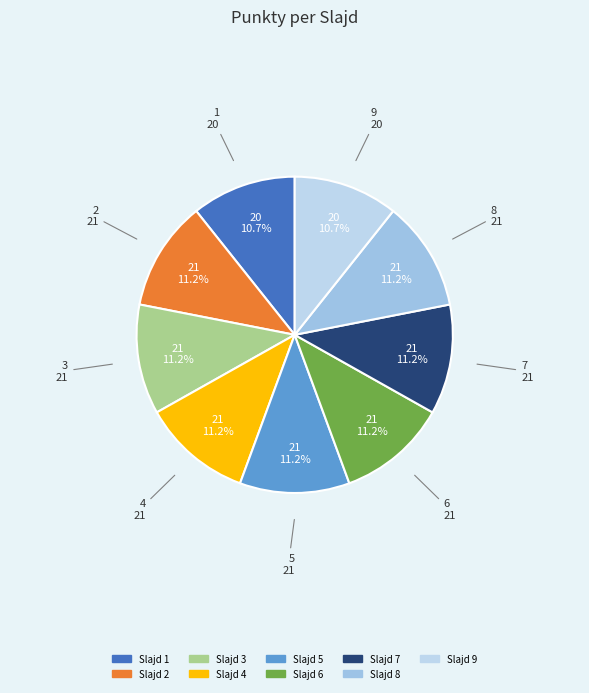

How many slices are in this pie chart?

9